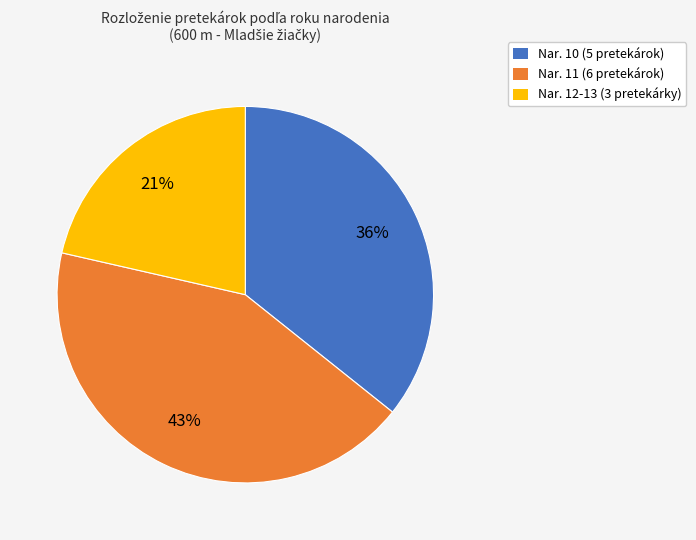

Which category has the smallest portion of the pie?

Nar. 12-13 (3 pretekárky)